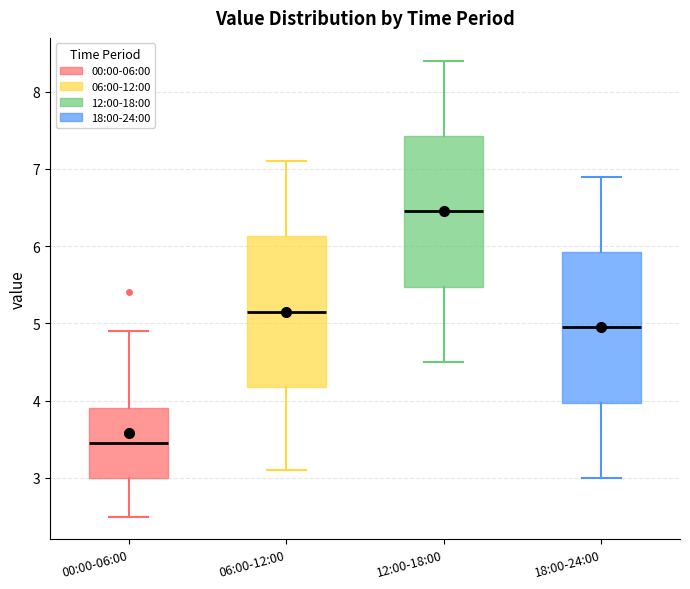

Reading left to right, transcribe this box plot: for each box, give where its median line is, the range the box spans, and where its two whiskers end, as read against the y-axis. The values are not printed on the chart, so give them approximately, as read against the axis.

00:00-06:00: median 3.5, box 3.0 to 3.9, whiskers 2.5 to 4.9
06:00-12:00: median 5.2, box 4.2 to 6.1, whiskers 3.1 to 7.1
12:00-18:00: median 6.5, box 5.5 to 7.4, whiskers 4.5 to 8.4
18:00-24:00: median 5.0, box 4.0 to 5.9, whiskers 3.0 to 6.9